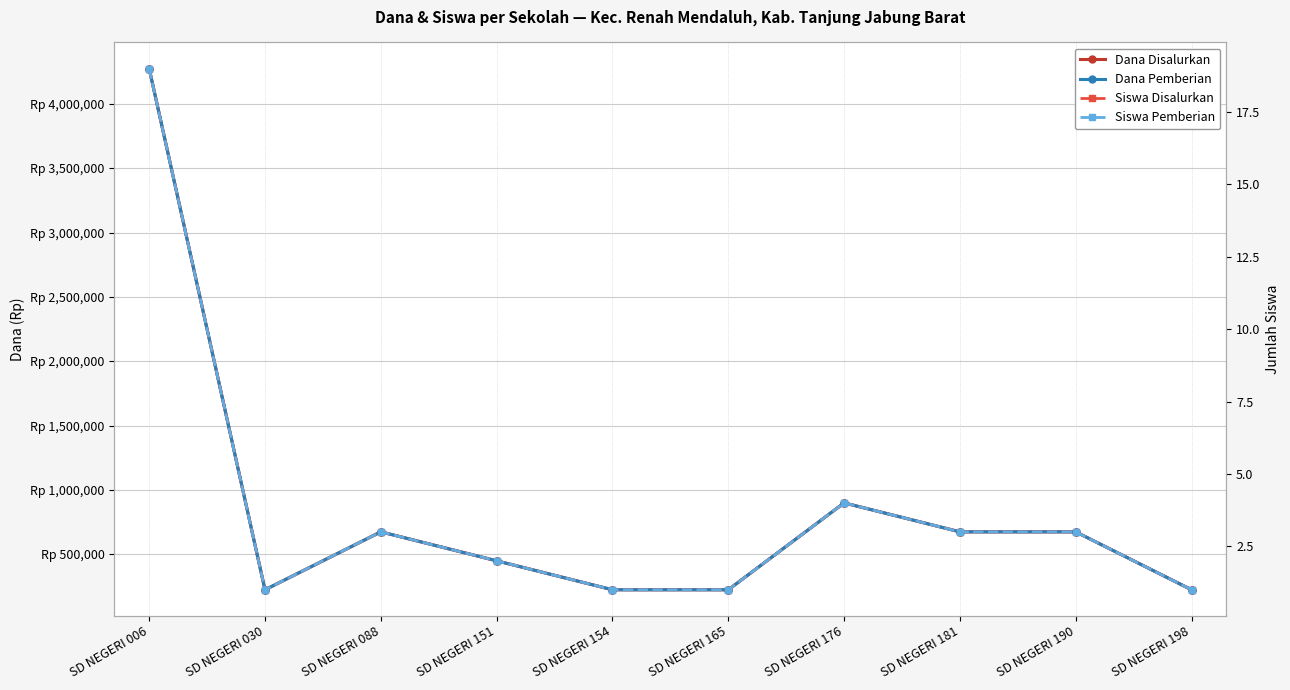

Is it true that Dana Pemberian equals 6338677 at SD NEGERI 006?

False